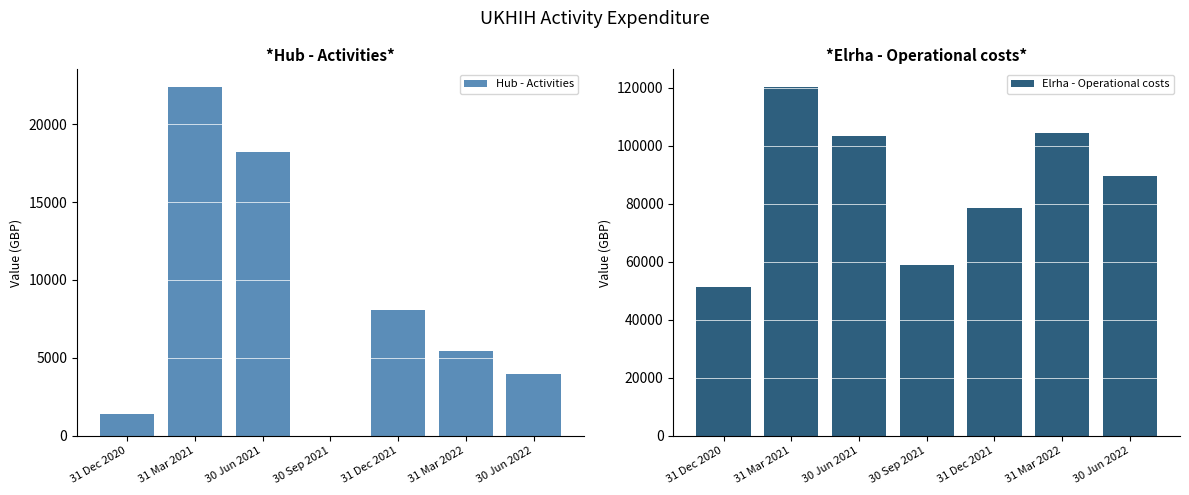

At 30 Jun 2022, list the series in order from smallest to largest.

Hub - Activities, Elrha - Operational costs